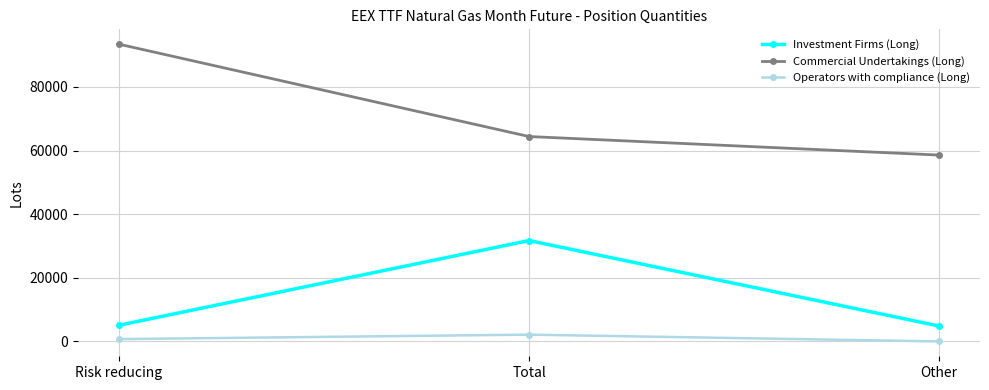

Which series has the largest total across all categories?

Commercial Undertakings (Long)